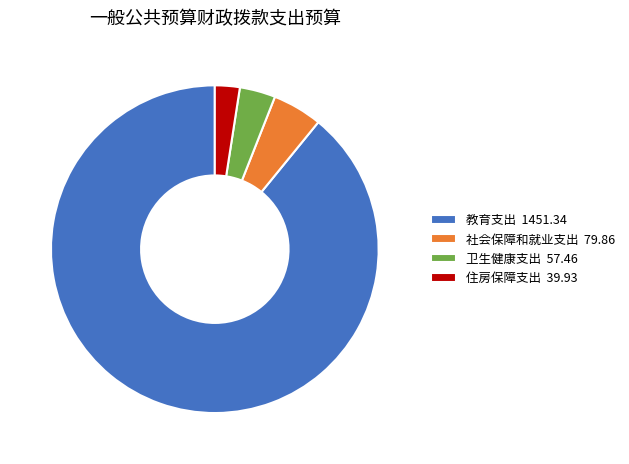

Rank the categories by value from lowest to highest.

住房保障支出, 卫生健康支出, 社会保障和就业支出, 教育支出